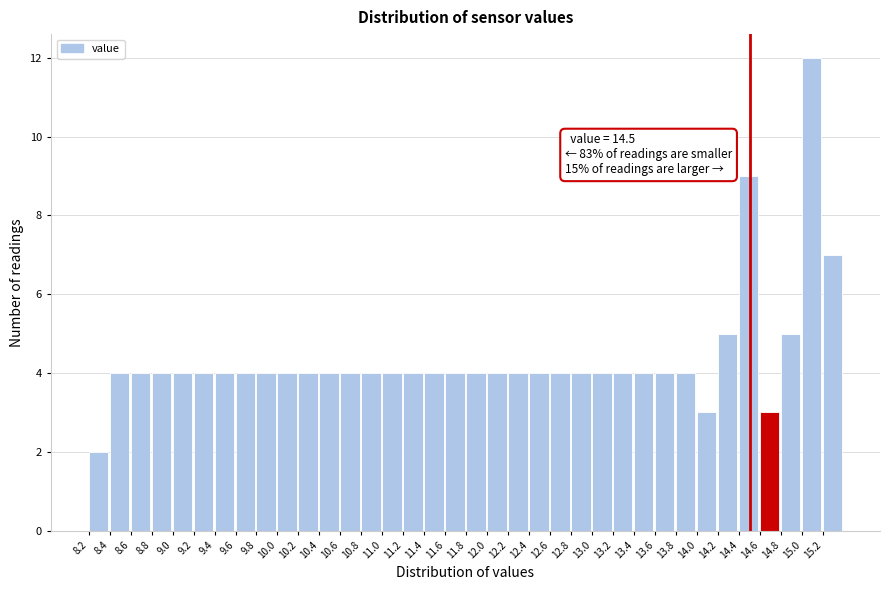

Which range on the x-axis has the tallest bar?

15.0 to 15.2